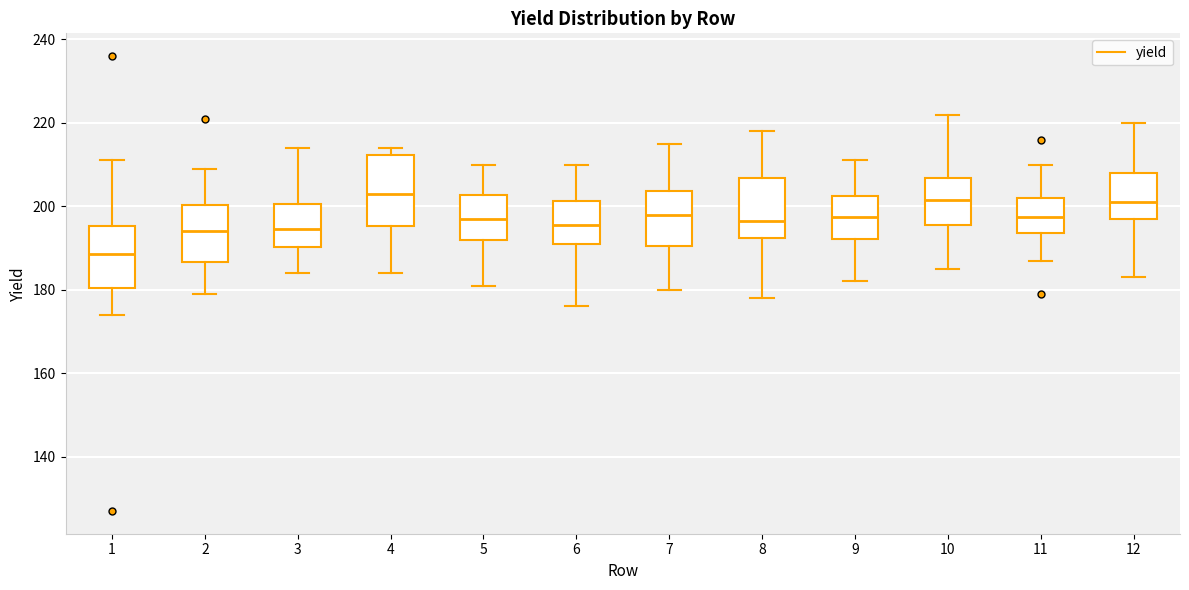

Which box's median line is the lowest?

1